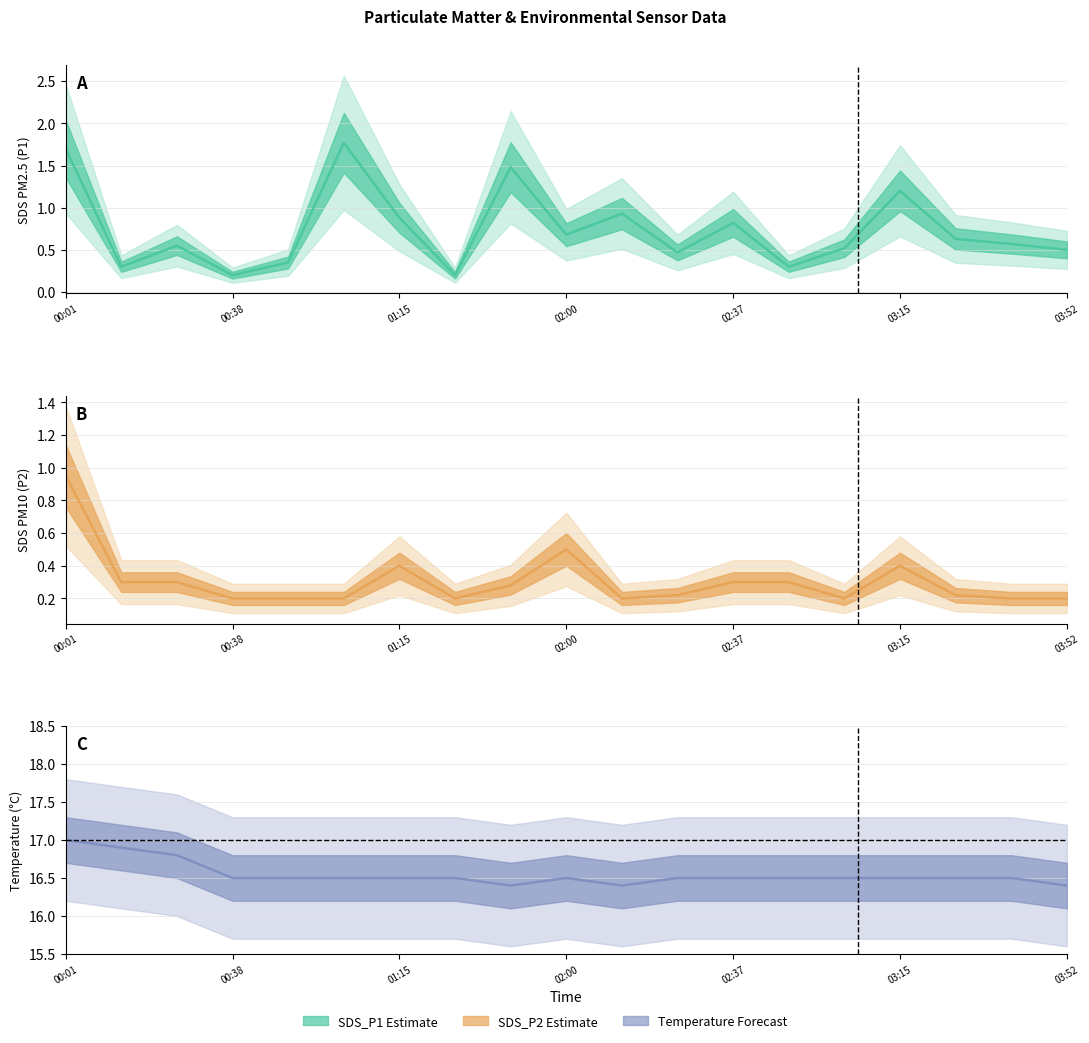

What is the difference between the second highest and minimum values in the SDS_P2 series?

0.3